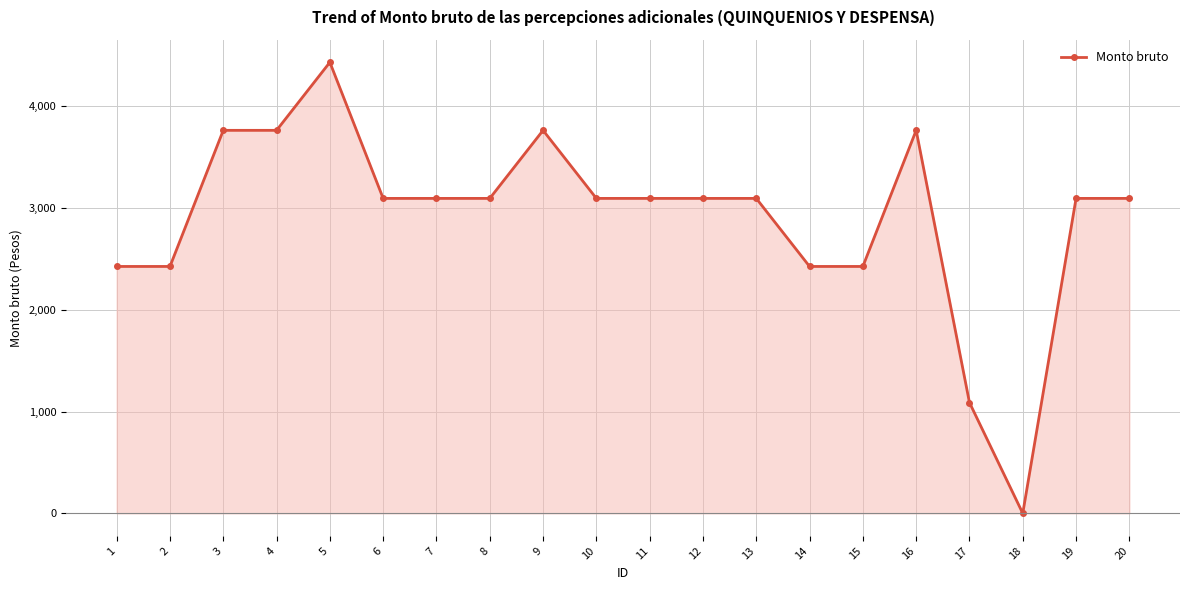

What is the difference between the second highest and second lowest values?

2676